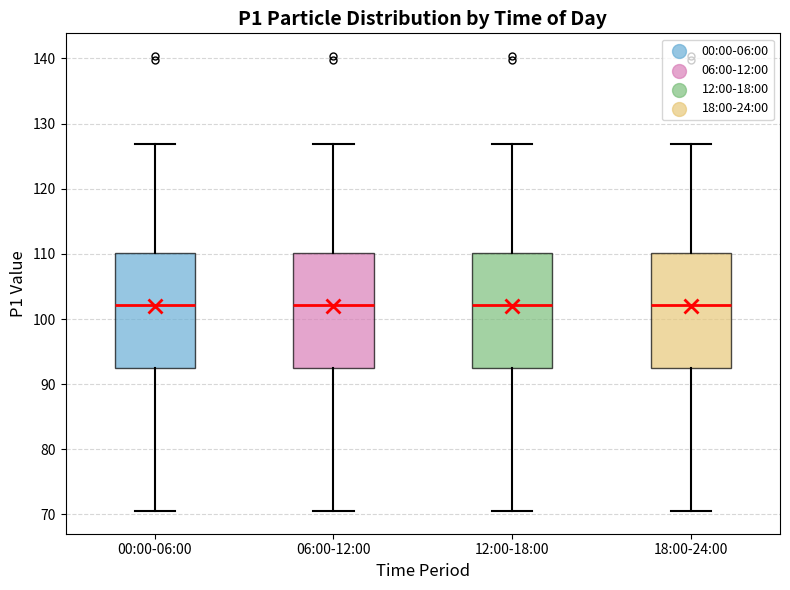

Reading left to right, transcribe this box plot: for each box, give where its median line is, the range the box spans, and where its two whiskers end, as read against the y-axis. The values are not printed on the chart, so give them approximately, as read against the axis.

00:00-06:00: median 102, box 92 to 110, whiskers 71 to 127
06:00-12:00: median 102, box 92 to 110, whiskers 71 to 127
12:00-18:00: median 102, box 92 to 110, whiskers 71 to 127
18:00-24:00: median 102, box 92 to 110, whiskers 71 to 127